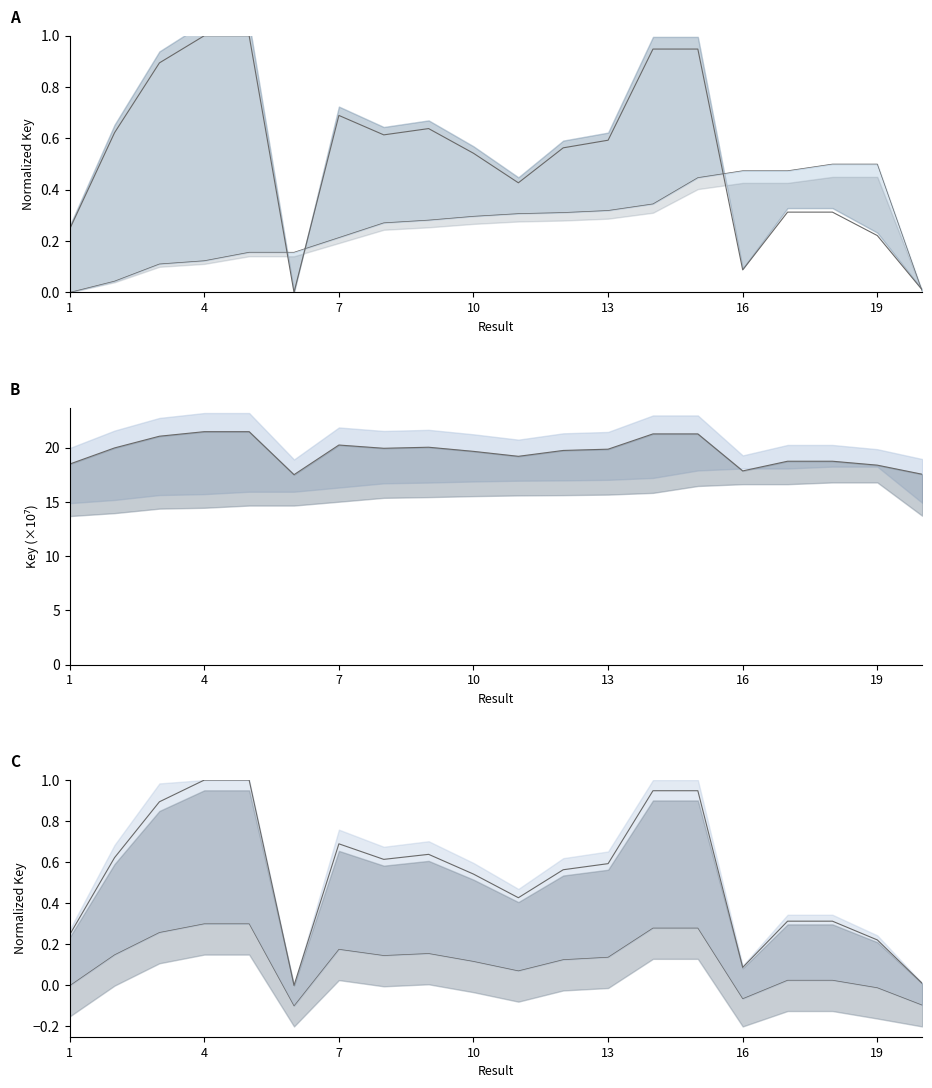

Reading left to right, transcribe all the data shown in this chart.

Key: 0.2	0.6	0.9	1.0	1.0	0.0	0.7	0.6	0.6	0.5	0.4	0.6	0.6	0.9	0.9	0.1	0.3	0.3	0.2	0.0
Key lower: -0.0	0.1	0.3	0.3	0.3	-0.1	0.2	0.1	0.2	0.1	0.1	0.1	0.1	0.3	0.3	-0.1	0.0	0.0	-0.0	-0.1